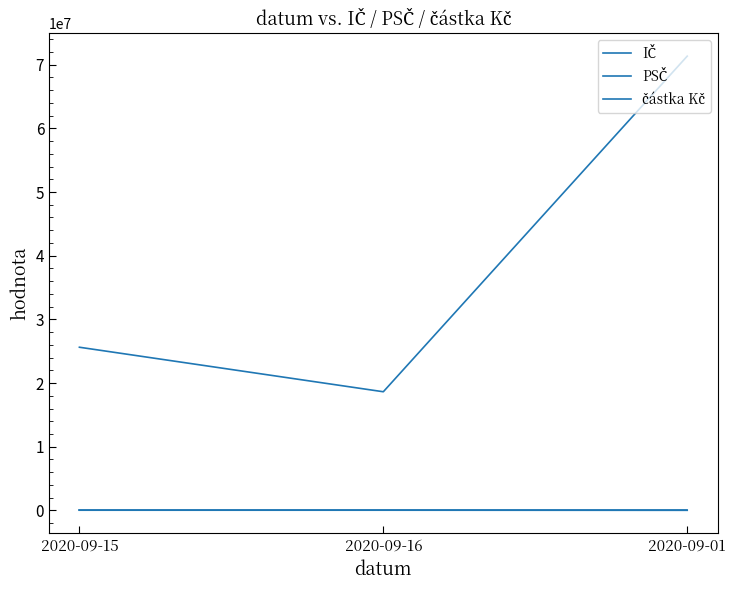

Does the chart display data point markers on the line(s)?

No